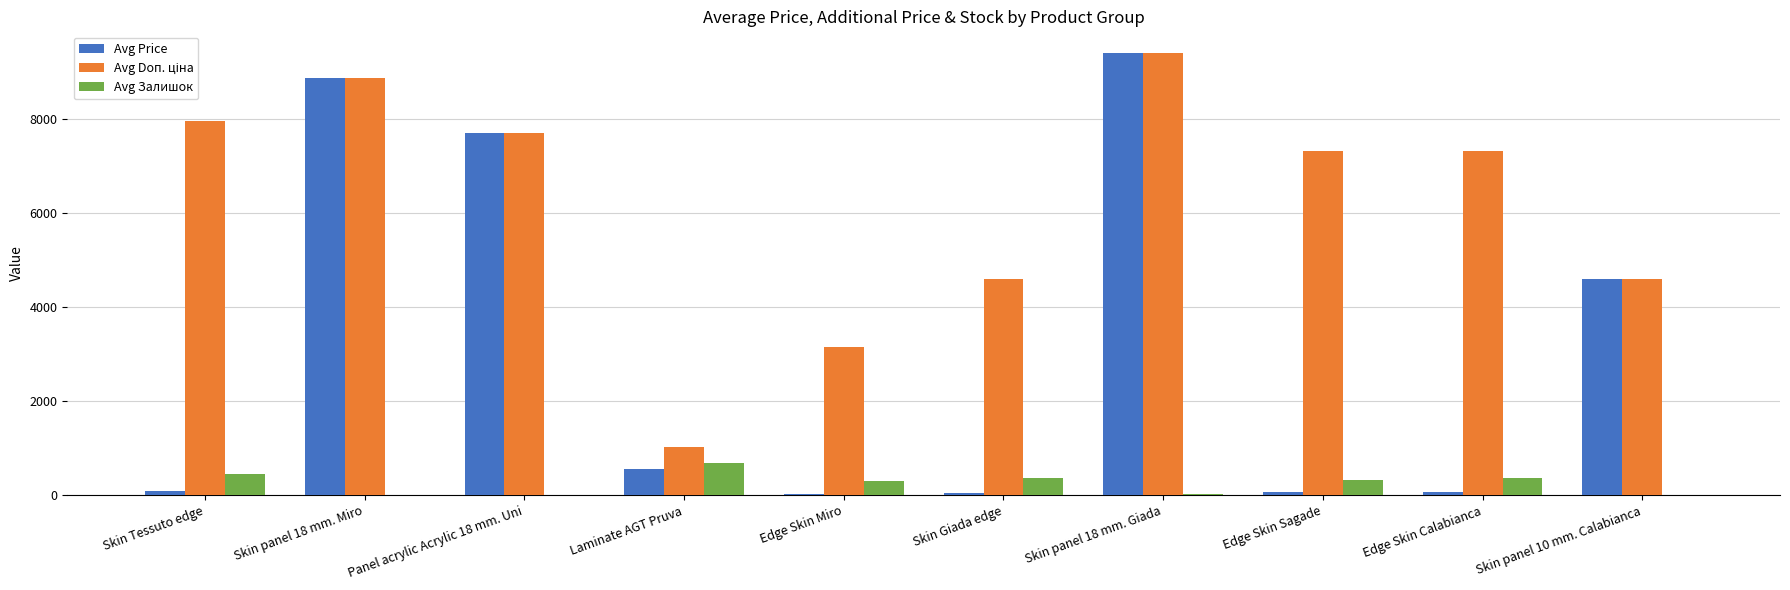

At which category does the chart reach its peak across all series?

Skin panel 18 mm. Giada